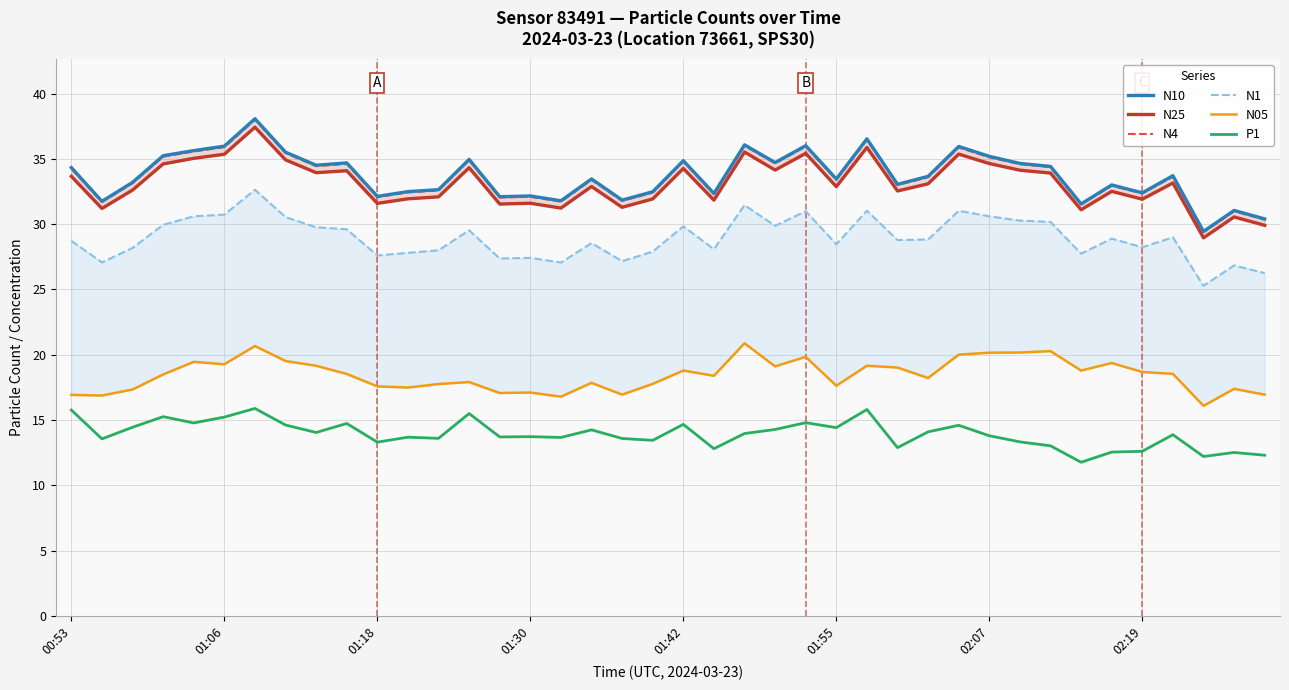

What is the lowest value of the N4 series?

29.4